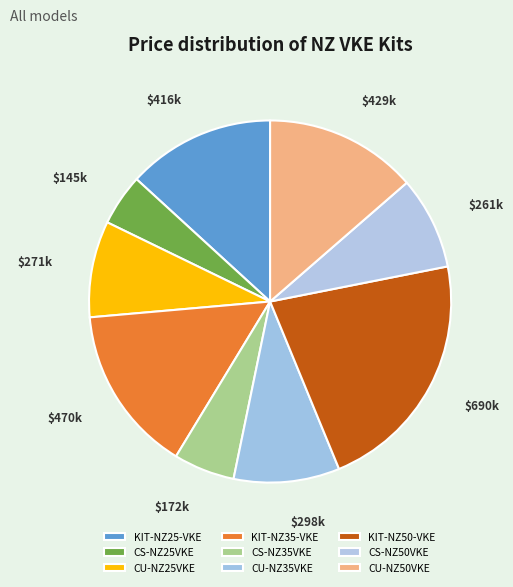

The KIT-NZ50-VKE slice represents 22% of the pie. True or false?

True